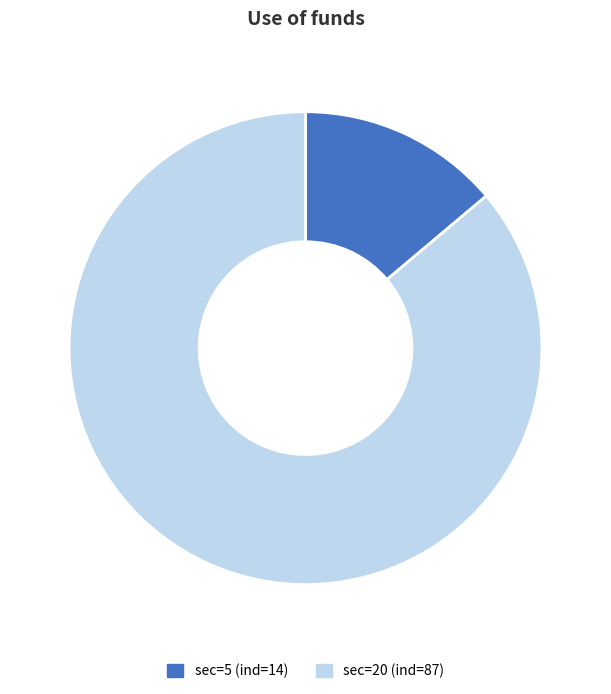

Is there any slice that represents more than half of the pie?

Yes